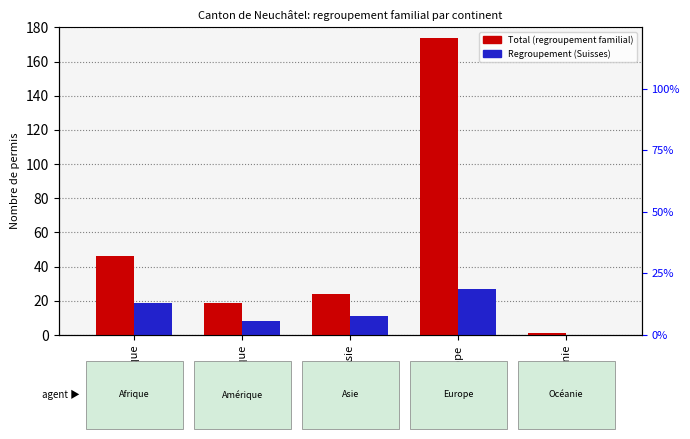

Is it true that Regroupement (Suisses) equals 10 at Afrique?

False